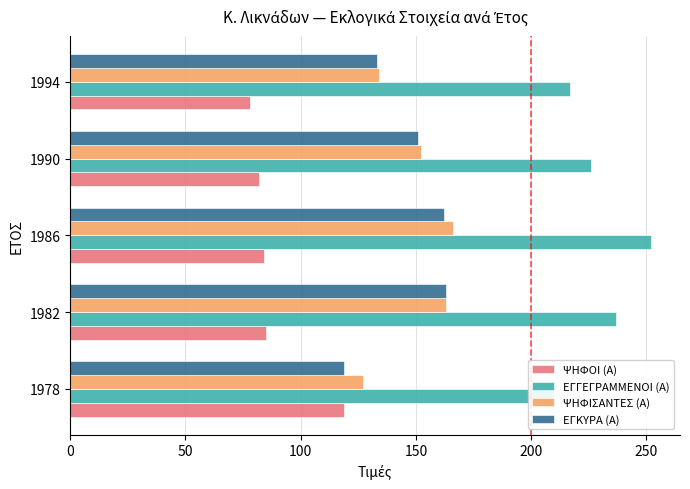

What is the spread (max minus min) of values at 1990?

144